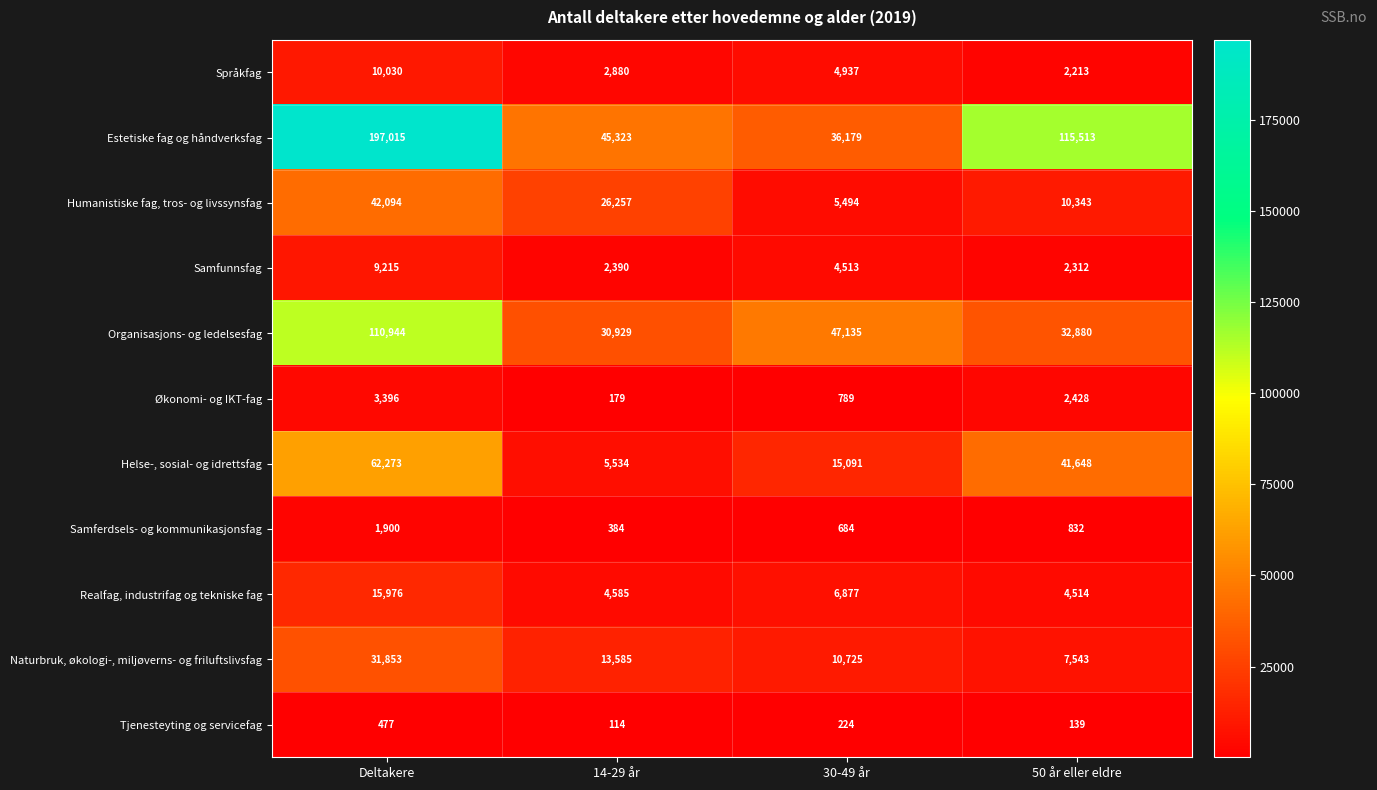

How many Naturbruk, økologi-, miljøverns- og friluftslivsfag values are between 10725 and 31853?

3